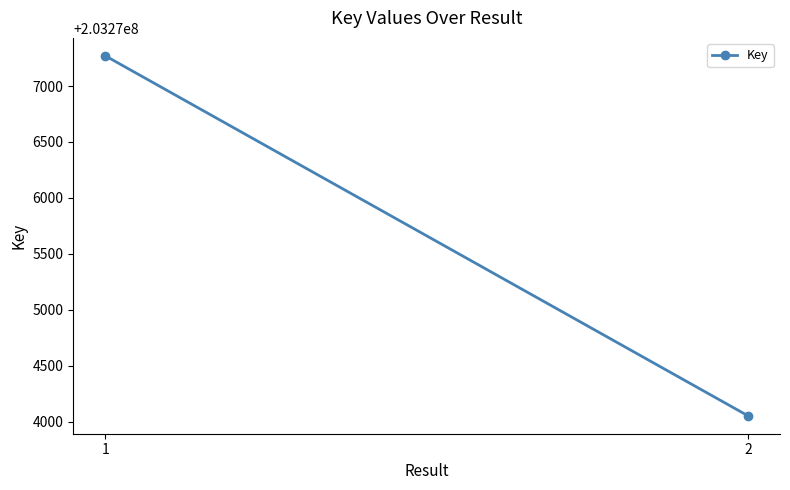

How many lines are shown in the chart?

1